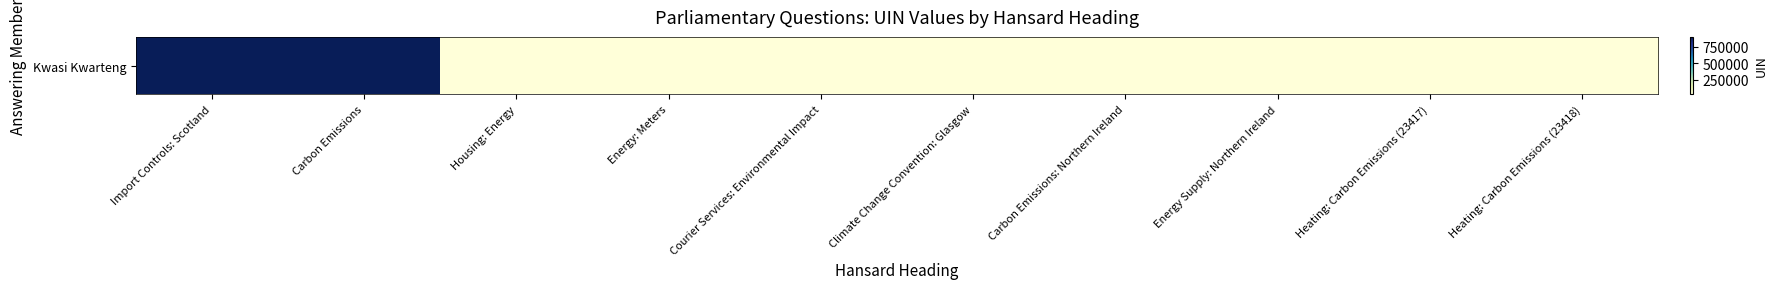

What is the change in value from Carbon Emissions to Heating: Carbon Emissions (23418)?

-877646